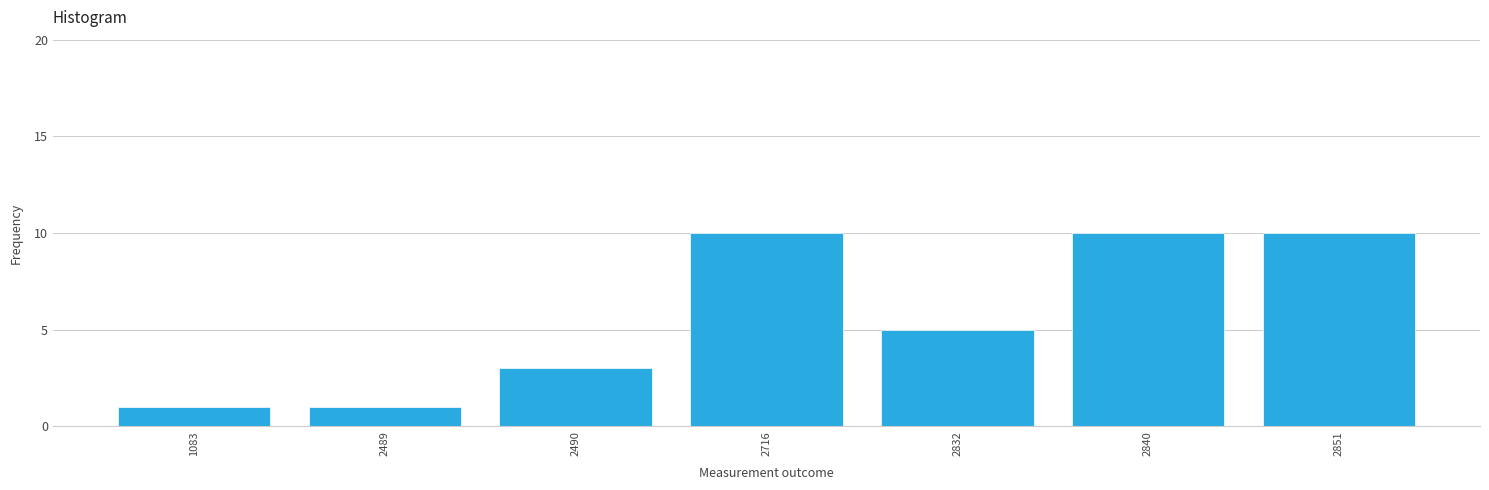

Reading right to left, list all the values displayed in this chart.

2851=10	2840=10	2832=5	2716=10	2490=3	2489=1	1083=1